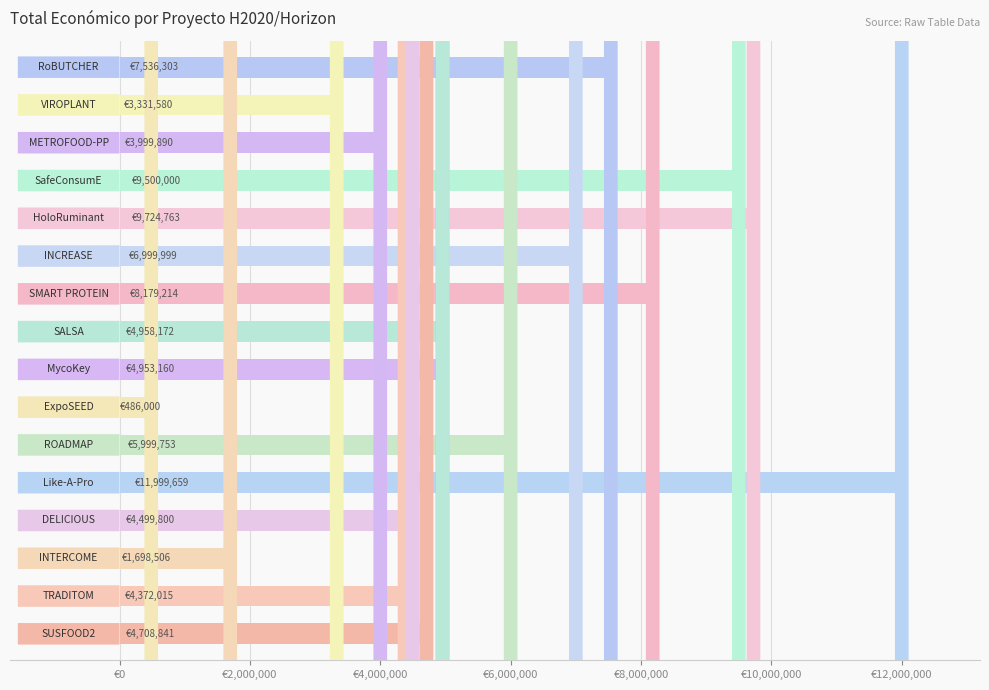

Does the chart contain any negative values?

No